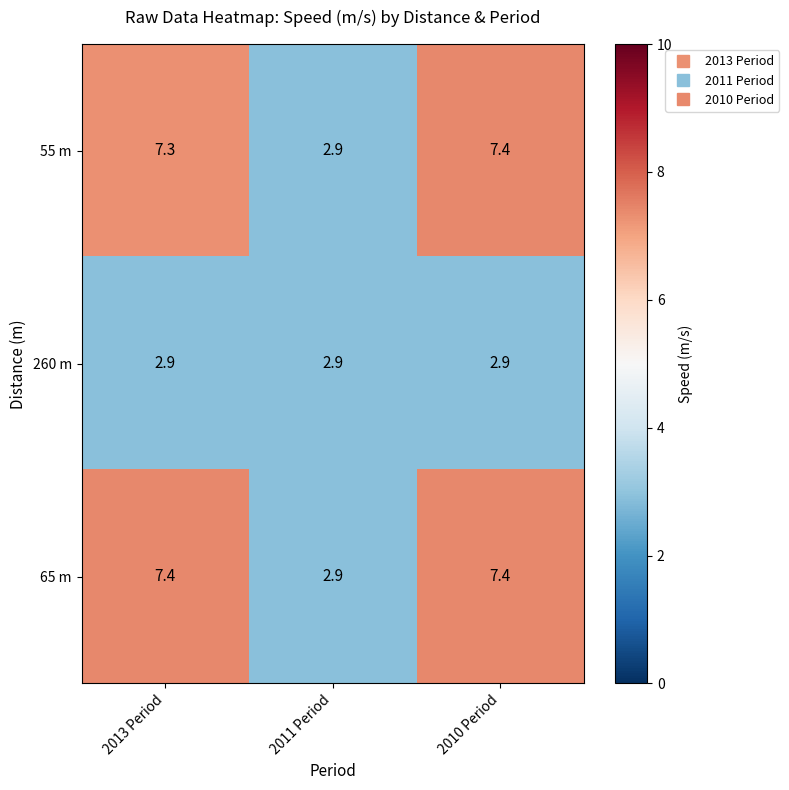

What is the difference between the highest and lowest values at 2013 Period?

4.5